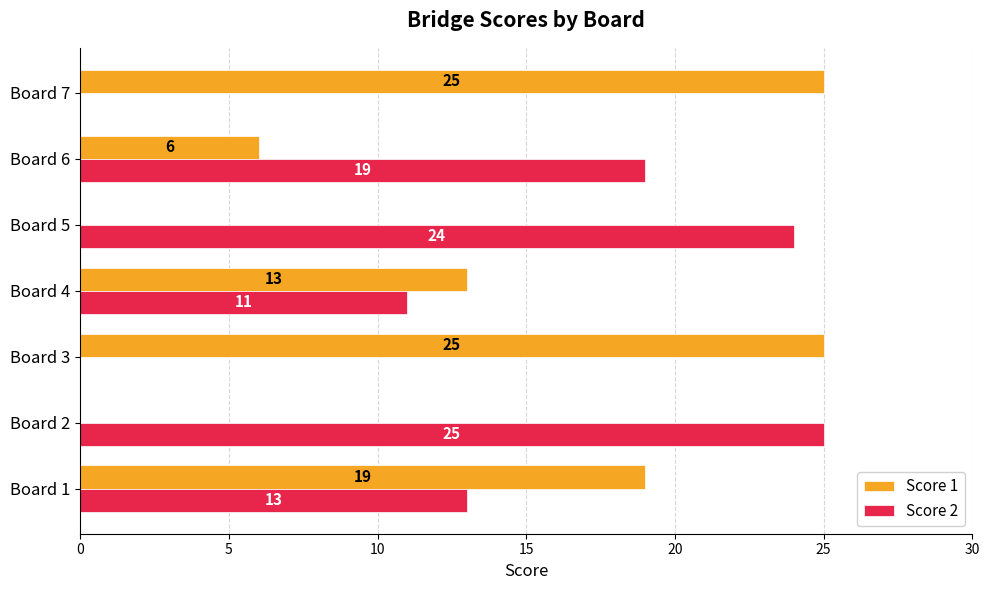

What is the total value across all series at Board 5?

24